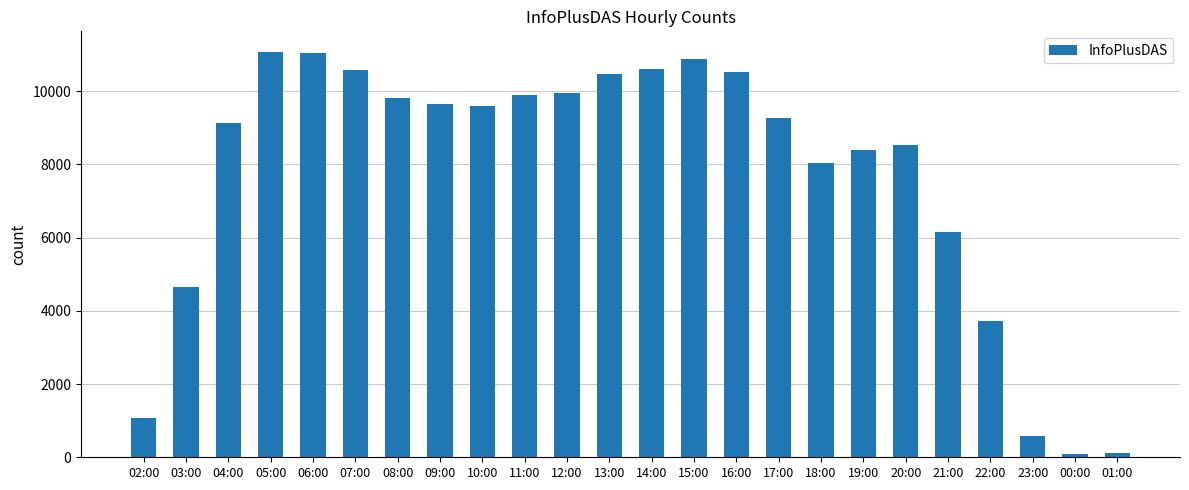

What is the average value?

7656